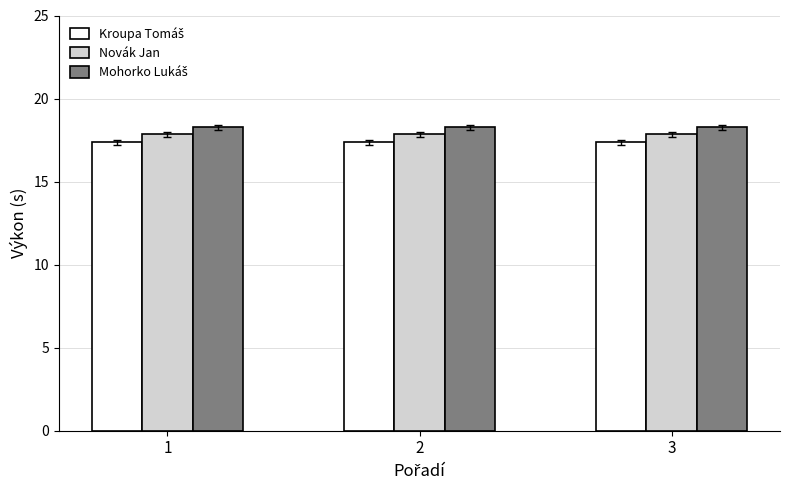

What is the total value across all series at 3?

53.5